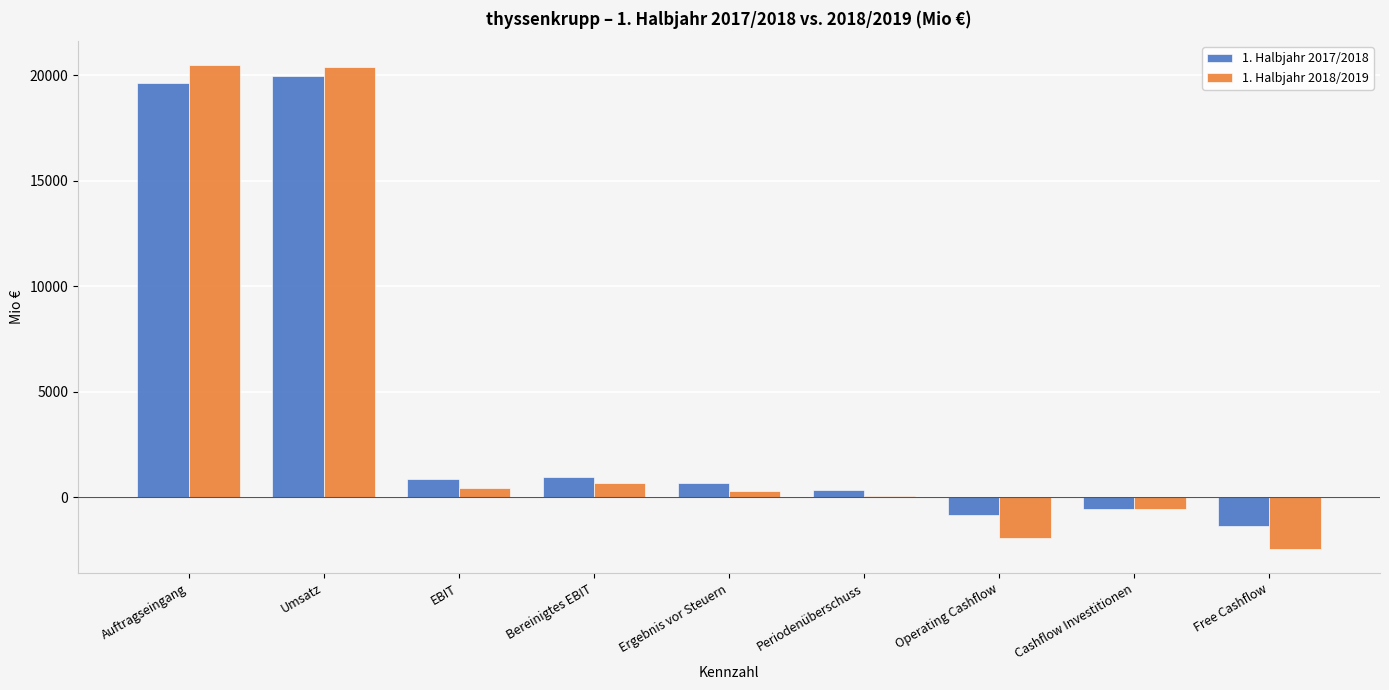

Is it true that 1. Halbjahr 2018/2019 equals -2455 at Free Cashflow?

True